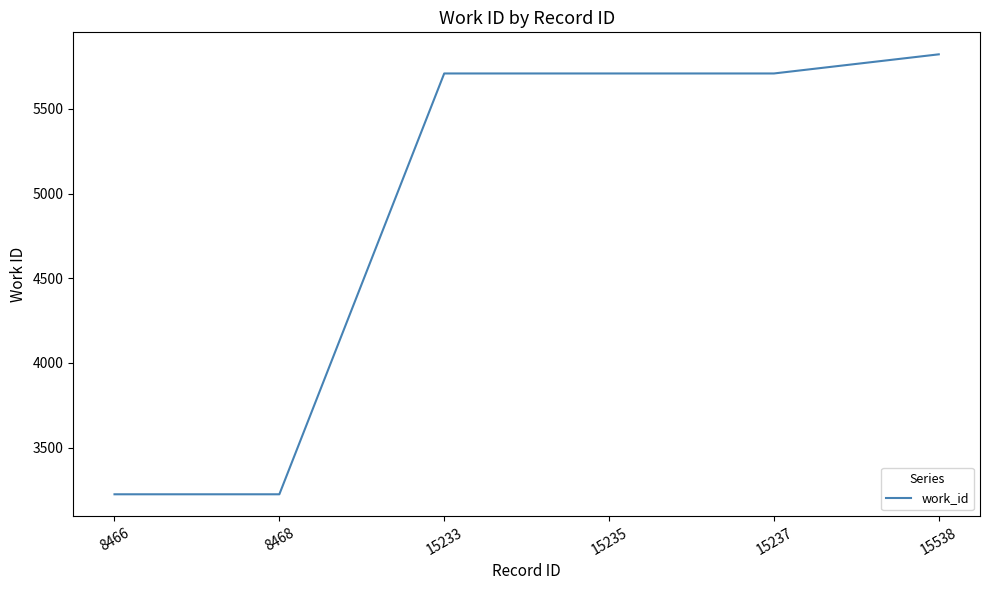

The value at 15237 is 5709. True or false?

True